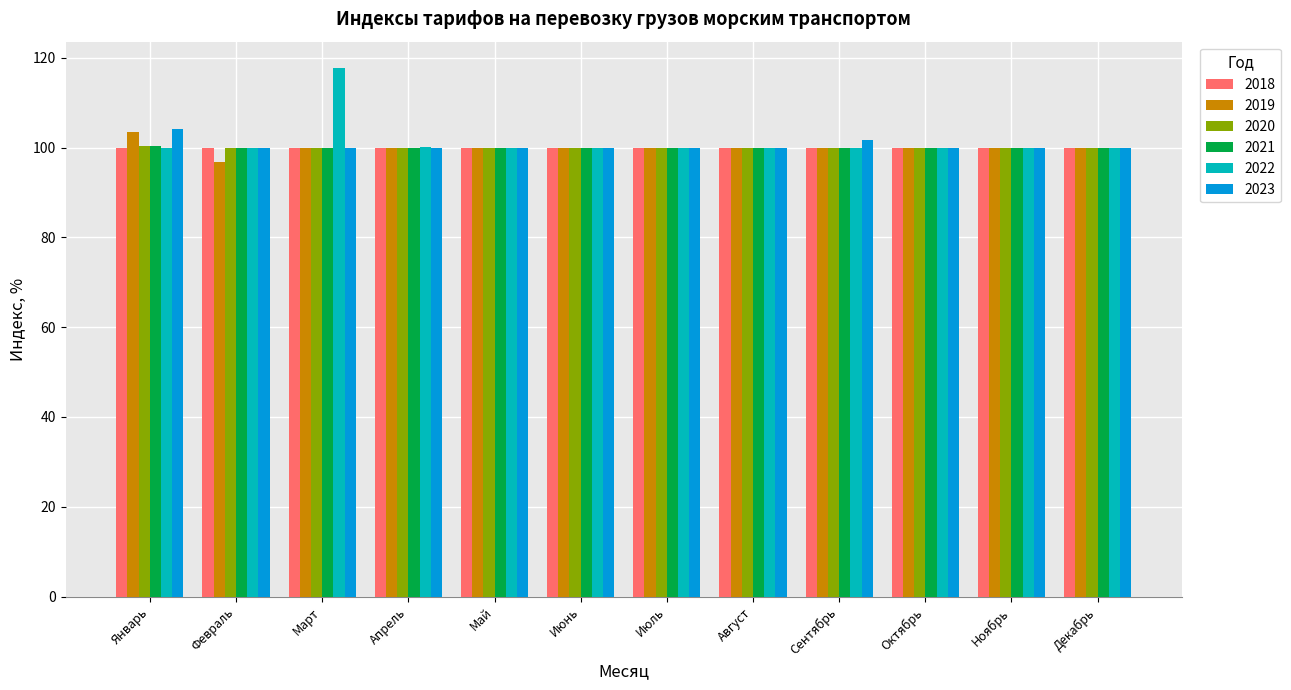

Which series has the largest range (max minus min)?

2022